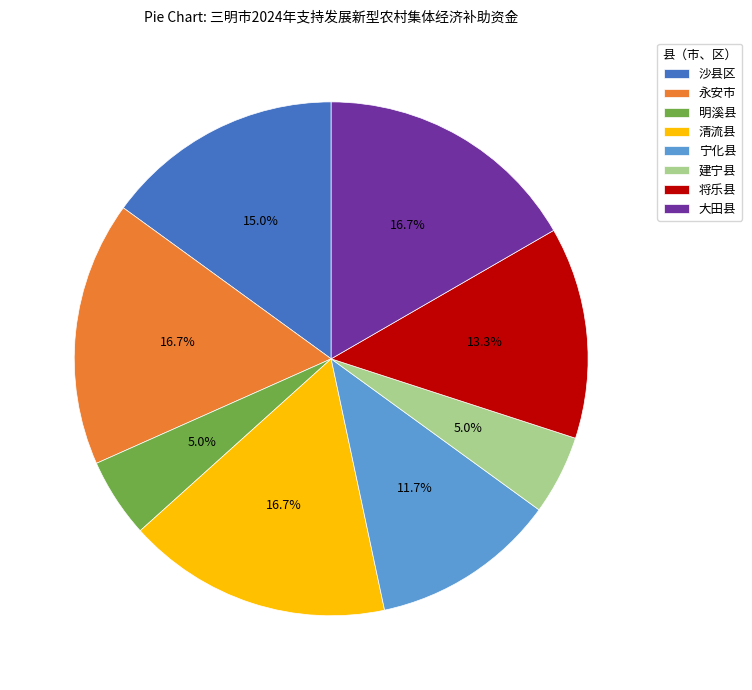

Does 建宁县 account for over 50% of the chart?

No